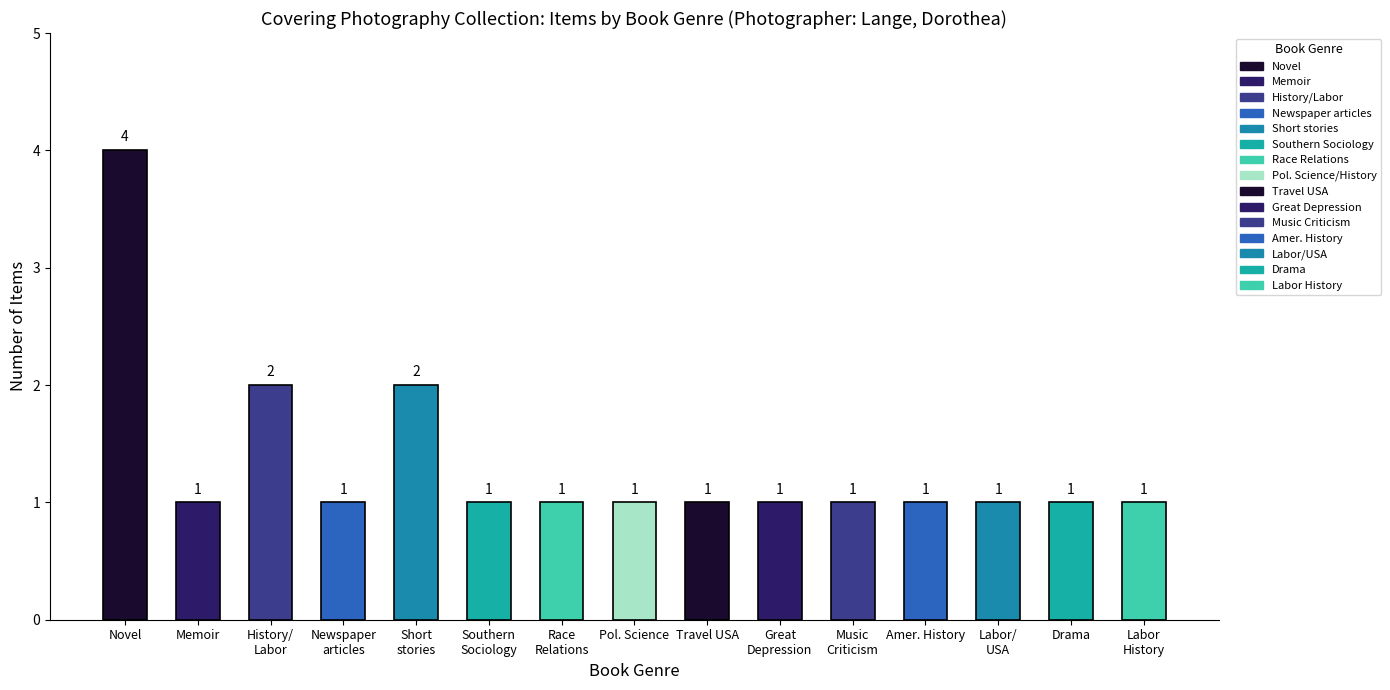

How many values are between 1 and 2?

14